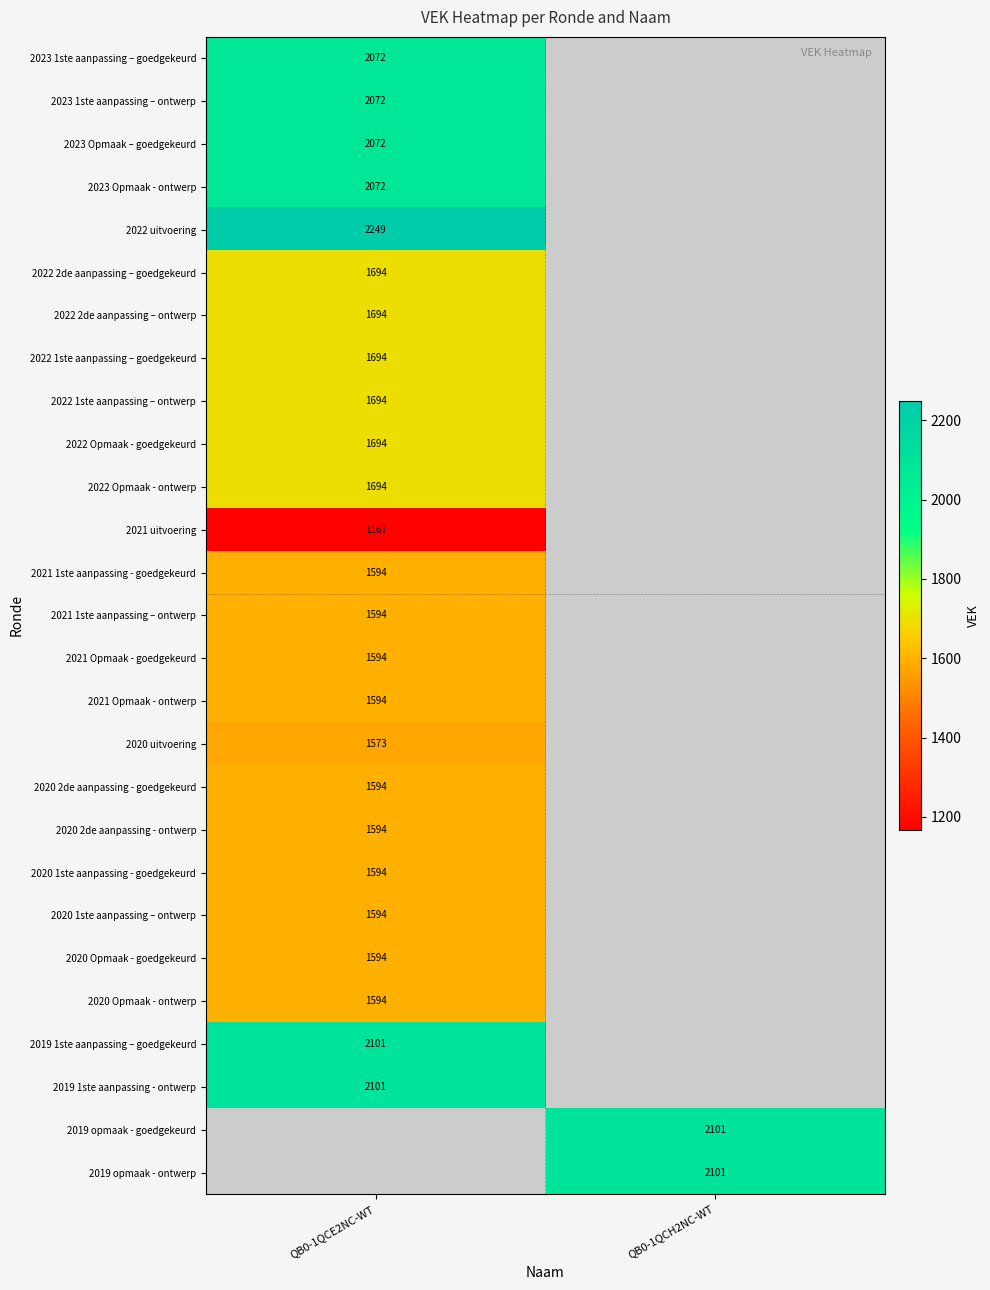

The value of 2022 1ste aanpassing – ontwerp at QB0-1QCE2NC-WT is 1694. True or false?

True